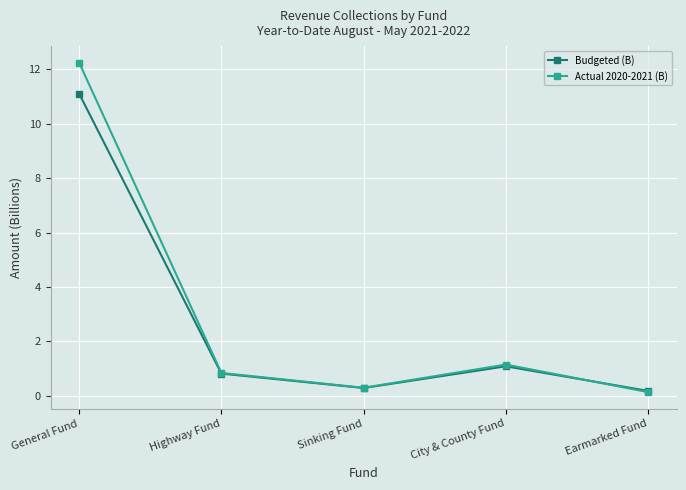

Reading left to right, transcribe all the data shown in this chart.

Budgeted (B): General Fund=11.1	Highway Fund=0.8	Sinking Fund=0.3	City & County Fund=1.1	Earmarked Fund=0.2
Actual 2020-2021 (B): General Fund=12.2	Highway Fund=0.8	Sinking Fund=0.3	City & County Fund=1.1	Earmarked Fund=0.1